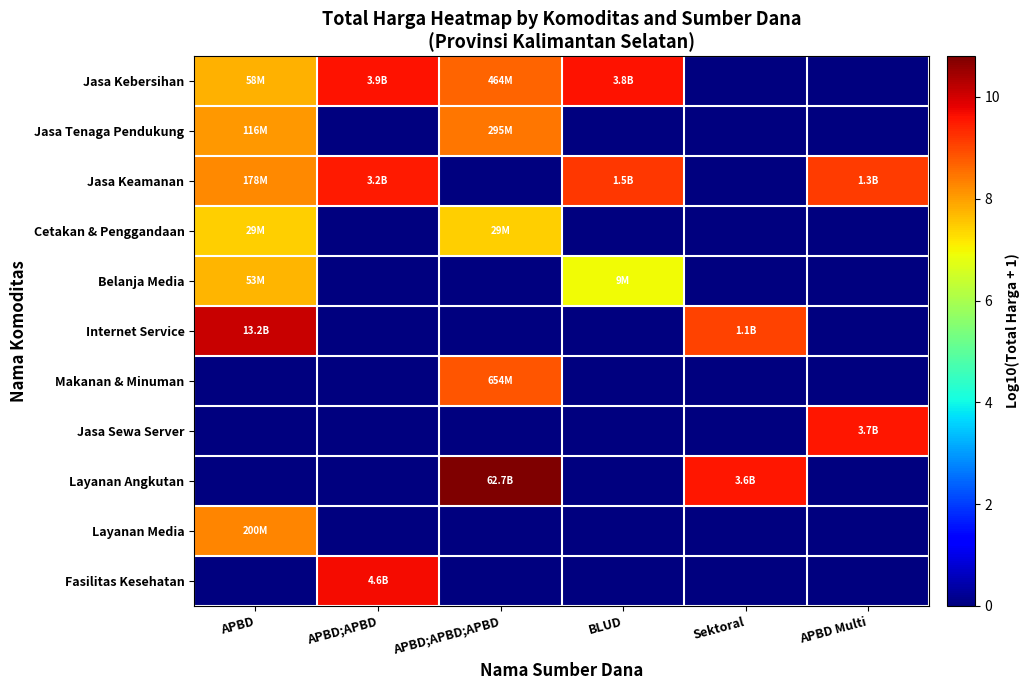

Reading left to right, list all the values displayed in this chart.

Jasa Kebersihan: APBD=7.8	APBD;APBD=9.6	APBD;APBD;APBD=8.7	BLUD=9.6	Sektoral=0.0	APBD Multi=0.0
Jasa Tenaga Pendukung: APBD=8.1	APBD;APBD=0.0	APBD;APBD;APBD=8.5	BLUD=0.0	Sektoral=0.0	APBD Multi=0.0
Jasa Keamanan: APBD=8.3	APBD;APBD=9.5	APBD;APBD;APBD=0.0	BLUD=9.2	Sektoral=0.0	APBD Multi=9.1
Cetakan & Penggandaan: APBD=7.5	APBD;APBD=0.0	APBD;APBD;APBD=7.5	BLUD=0.0	Sektoral=0.0	APBD Multi=0.0
Belanja Media: APBD=7.7	APBD;APBD=0.0	APBD;APBD;APBD=0.0	BLUD=6.9	Sektoral=0.0	APBD Multi=0.0
Internet Service: APBD=10.1	APBD;APBD=0.0	APBD;APBD;APBD=0.0	BLUD=0.0	Sektoral=9.1	APBD Multi=0.0
Makanan & Minuman: APBD=0.0	APBD;APBD=0.0	APBD;APBD;APBD=8.8	BLUD=0.0	Sektoral=0.0	APBD Multi=0.0
Jasa Sewa Server: APBD=0.0	APBD;APBD=0.0	APBD;APBD;APBD=0.0	BLUD=0.0	Sektoral=0.0	APBD Multi=9.6
Layanan Angkutan: APBD=0.0	APBD;APBD=0.0	APBD;APBD;APBD=10.8	BLUD=0.0	Sektoral=9.6	APBD Multi=0.0
Layanan Media: APBD=8.3	APBD;APBD=0.0	APBD;APBD;APBD=0.0	BLUD=0.0	Sektoral=0.0	APBD Multi=0.0
Fasilitas Kesehatan: APBD=0.0	APBD;APBD=9.7	APBD;APBD;APBD=0.0	BLUD=0.0	Sektoral=0.0	APBD Multi=0.0